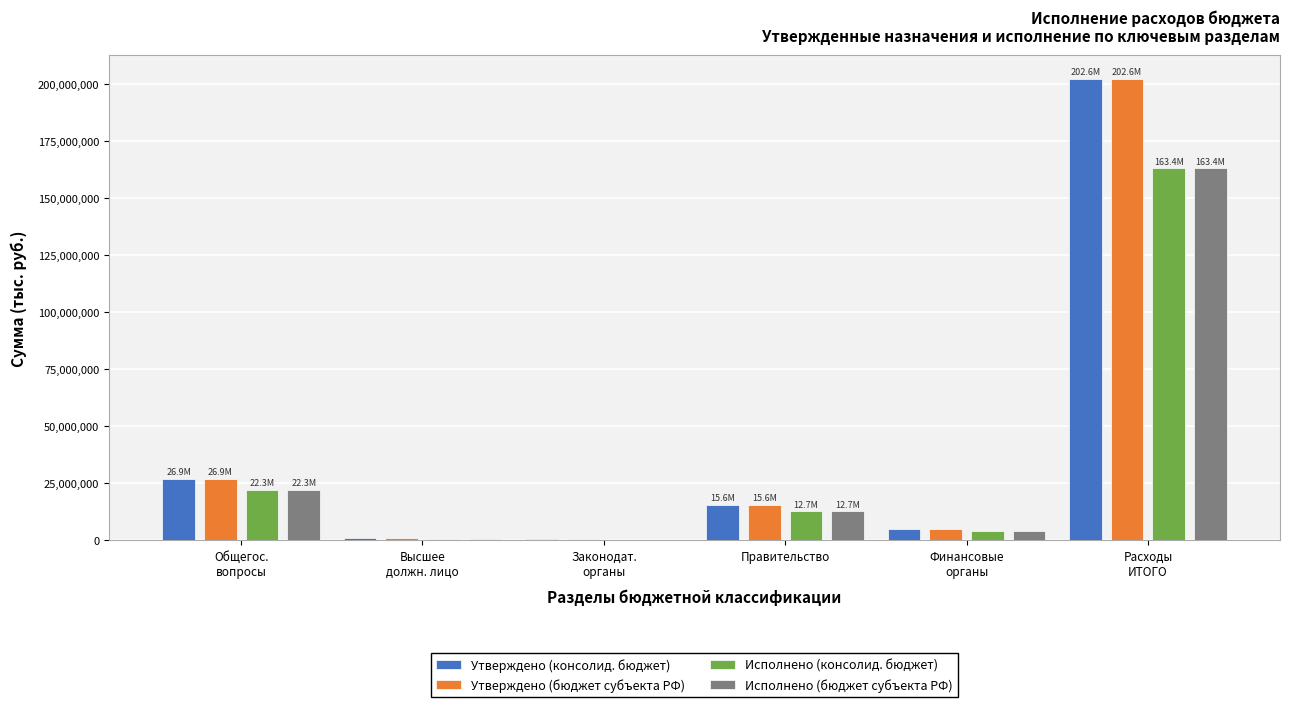

Is it true that Утверждено (консолид. бюджет) equals 15570591.0 at Правительство?

True